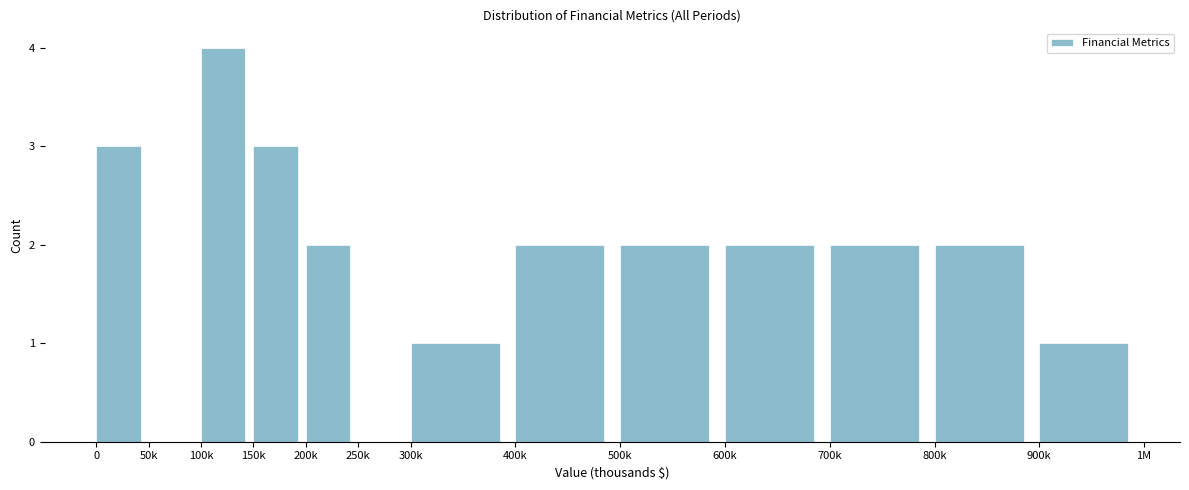

Reading left to right, what are all the values shown in this chart?

0=3	50k=0	100k=4	150k=3	200k=2	250k=0	300k=1	400k=2	500k=2	600k=2	700k=2	800k=2	900k=1